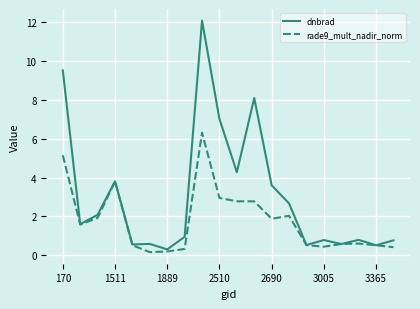

Rank the series by their average value, from highest to lowest.

dnbrad, rade9_mult_nadir_norm